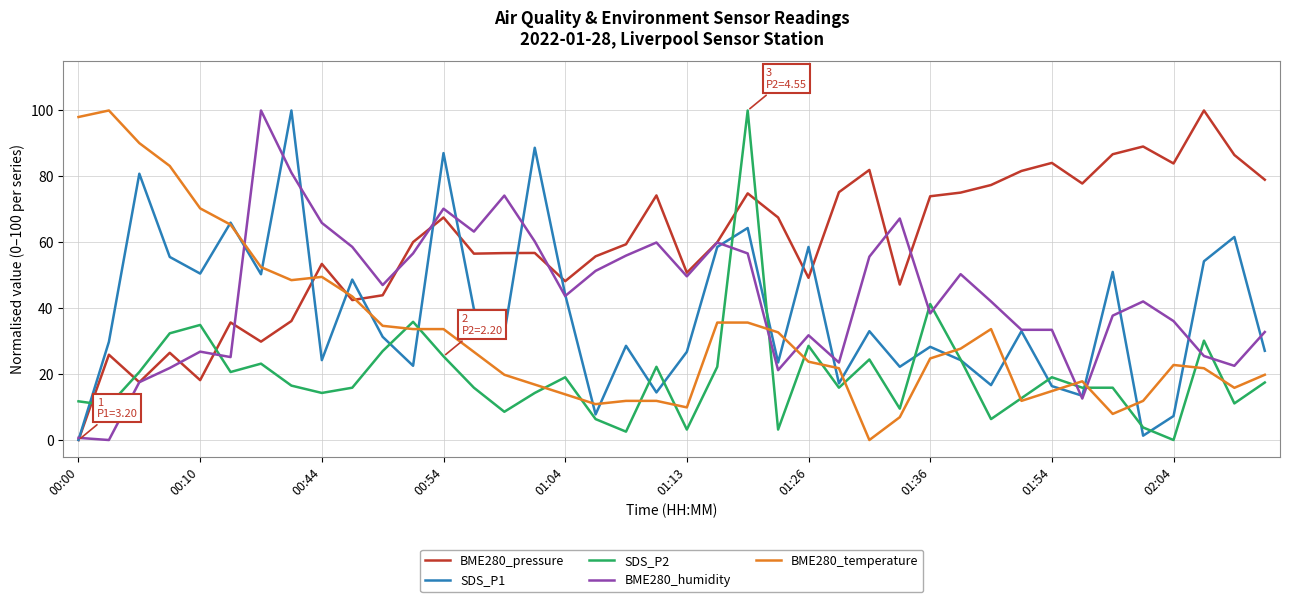

What is the average value of the BME280_temperature series?

32.8